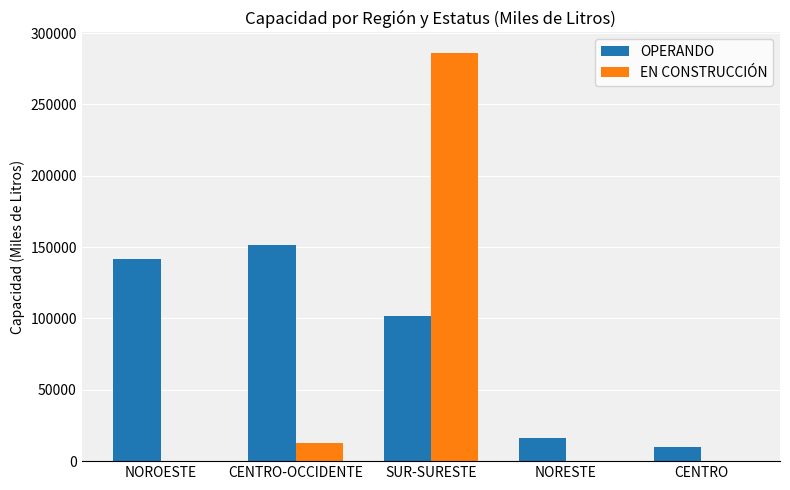

Read the OPERANDO value at NORESTE.

15991.2